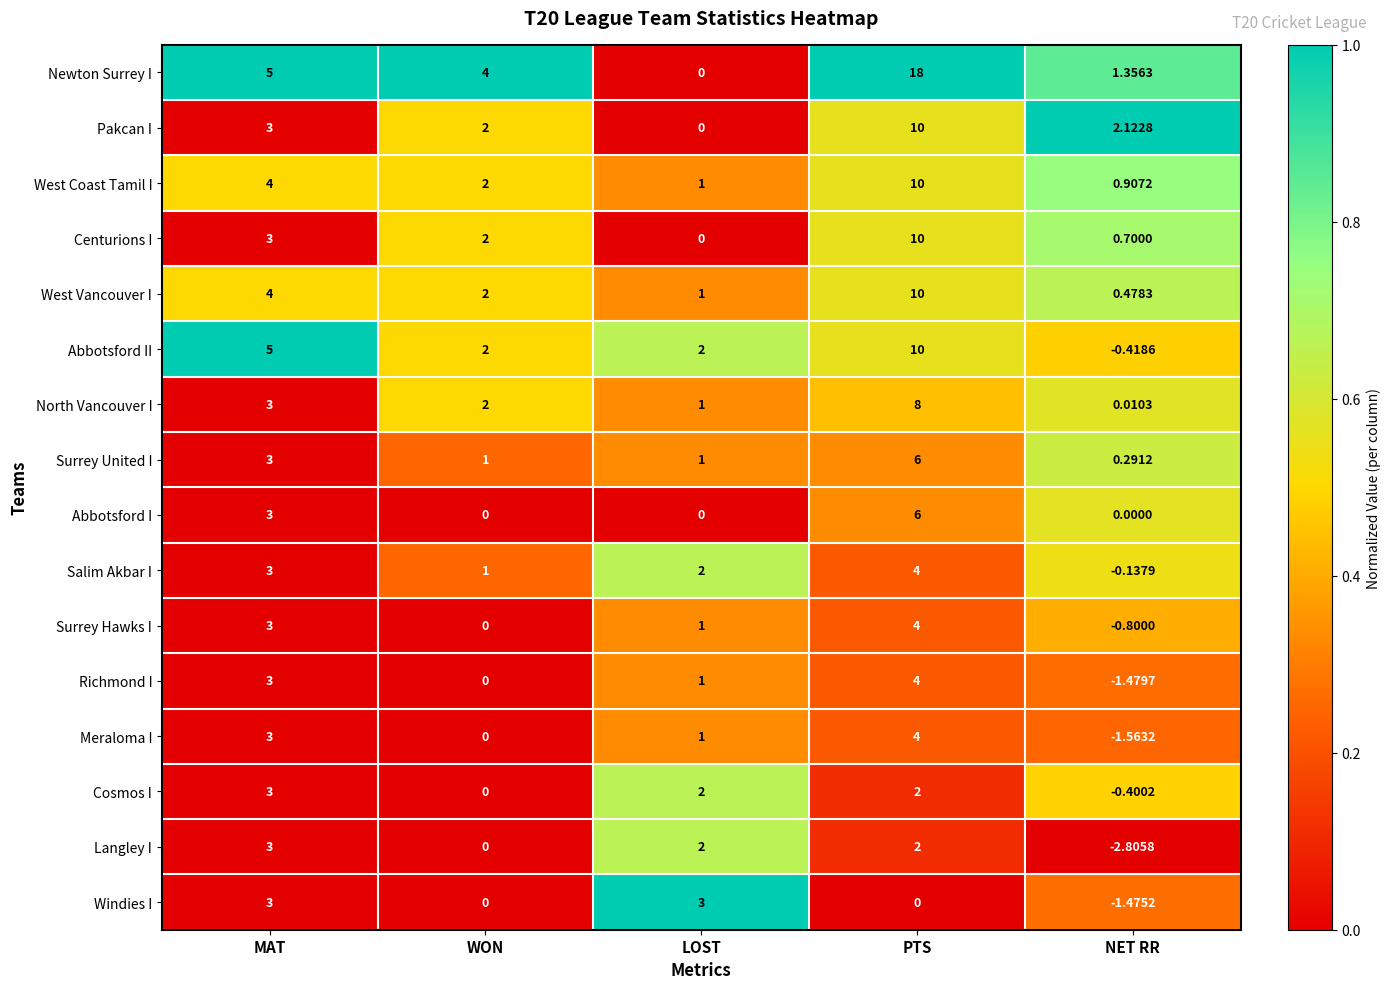

Is the value of Centurions I at PTS greater than the value of North Vancouver I at PTS?

Yes